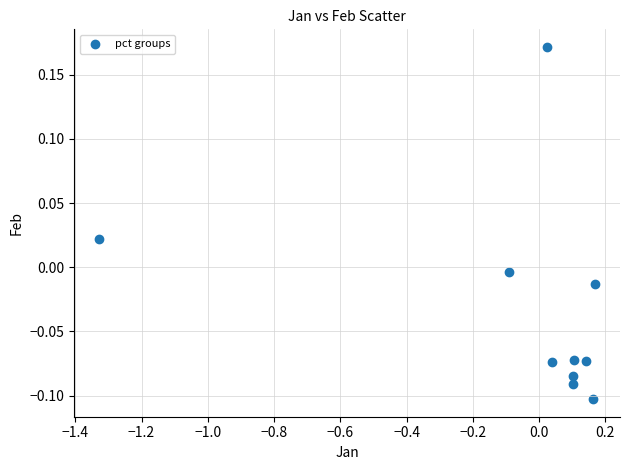

What is the range of Y values (max minus min)?

0.3